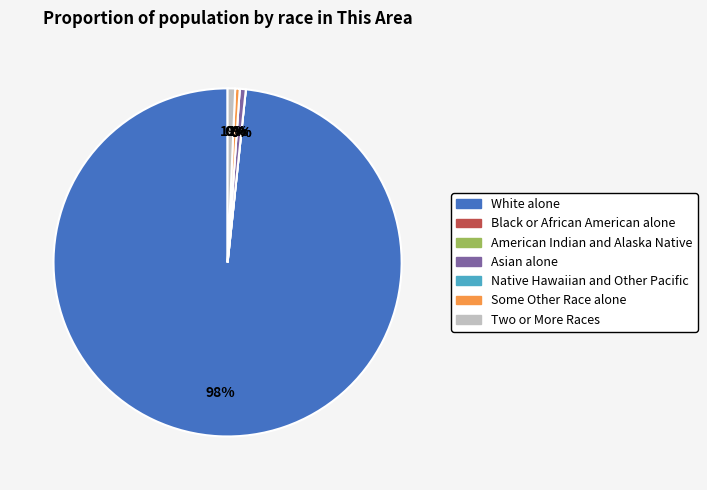

To the nearest percent, what is the average slice percentage?

14%